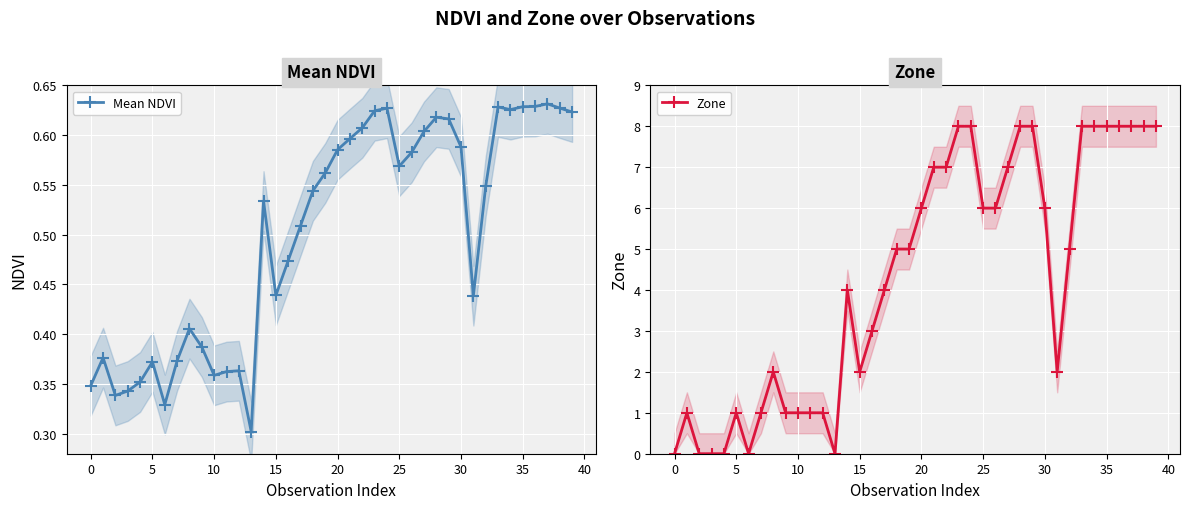

List the series in order of their peak value, lowest first.

Mean NDVI, Zone